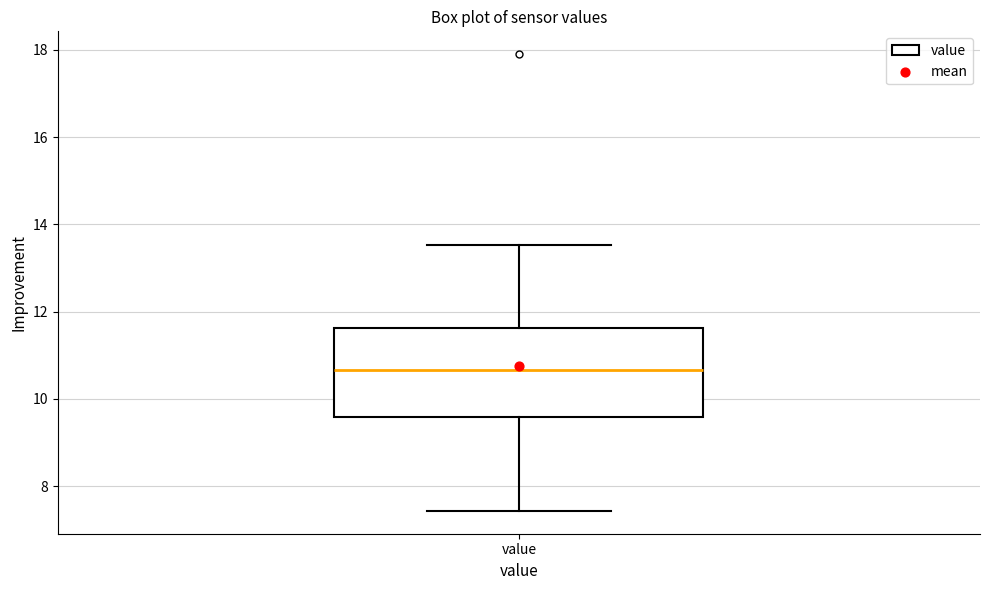

Where is the lower edge of the box for value on the y-axis? The values are not printed on the chart, so give them approximately, as read against the axis.

9.6